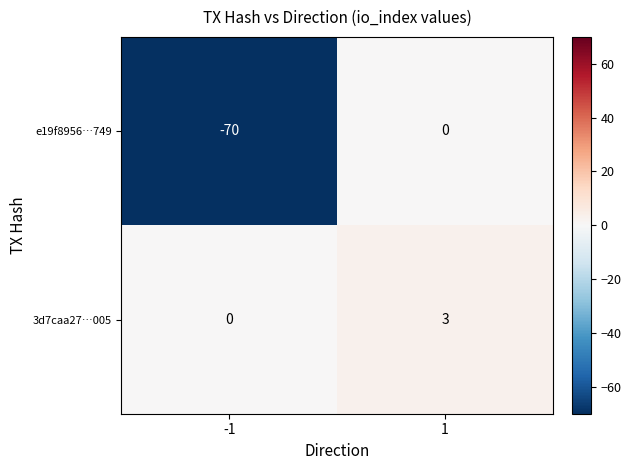

True or false: e19f8956…749 has a value of -33 at 1.

False